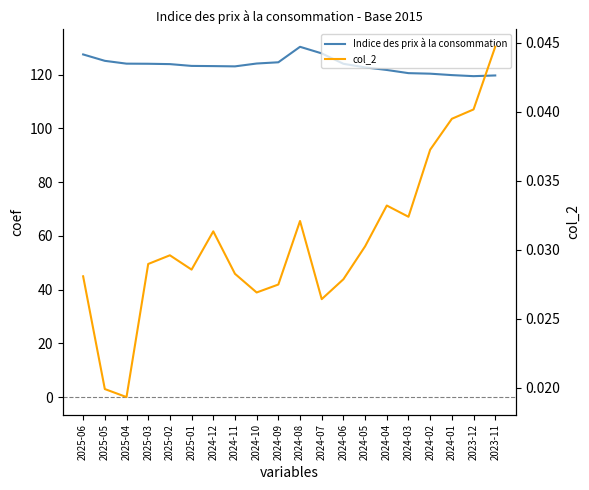

How many lines are shown in the chart?

2